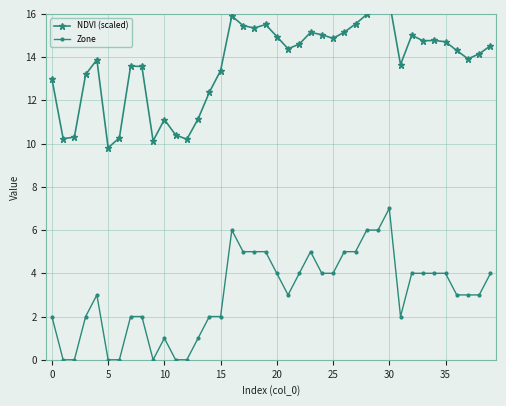

Reading right to left, extract all data points from this chart.

NDVI (scaled): 14.5	14.2	13.9	14.3	14.7	14.8	14.8	15.0	13.7	16.6	16.3	16.0	15.5	15.2	14.9	15.0	15.1	14.6	14.4	15.0	15.5	15.3	15.5	15.9	13.4	12.4	11.1	10.2	10.4	11.1	10.1	13.6	13.6	10.3	9.8	13.9	13.2	10.3	10.2	13.0
Zone: 4.0	3.0	3.0	3.0	4.0	4.0	4.0	4.0	2.0	7.0	6.0	6.0	5.0	5.0	4.0	4.0	5.0	4.0	3.0	4.0	5.0	5.0	5.0	6.0	2.0	2.0	1.0	0.0	0.0	1.0	0.0	2.0	2.0	0.0	0.0	3.0	2.0	0.0	0.0	2.0